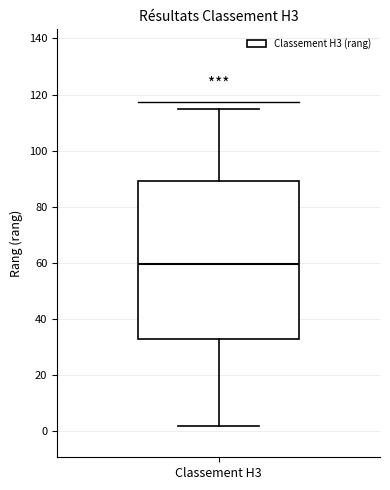

Where does the lower whisker of the box for Classement H3 end on the y-axis? The values are not printed on the chart, so give them approximately, as read against the axis.

2